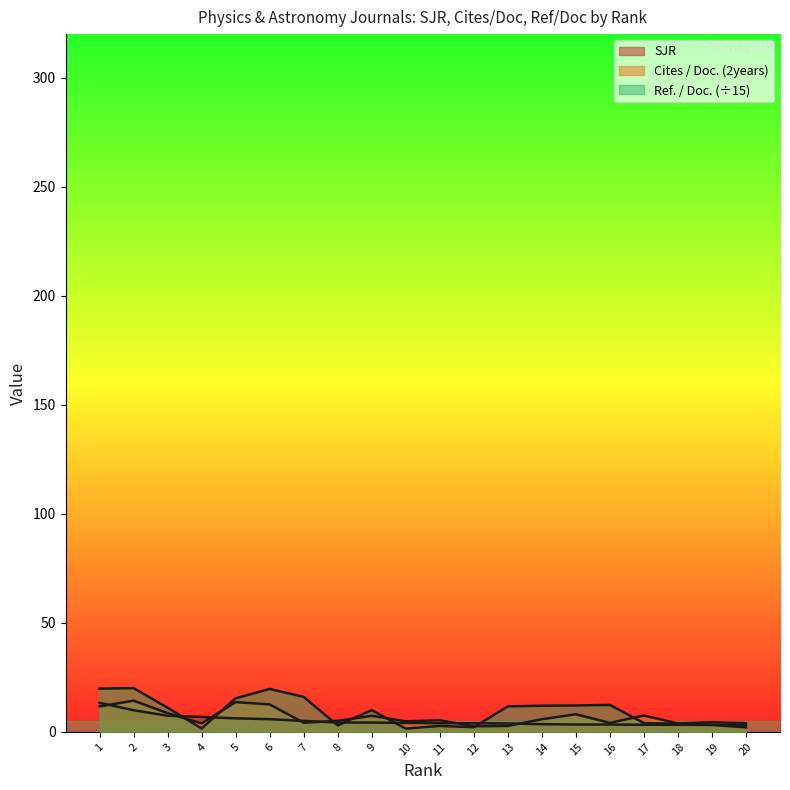

True or false: Cites / Doc. (2years) has more than 0 points higher than both neighbors.

True